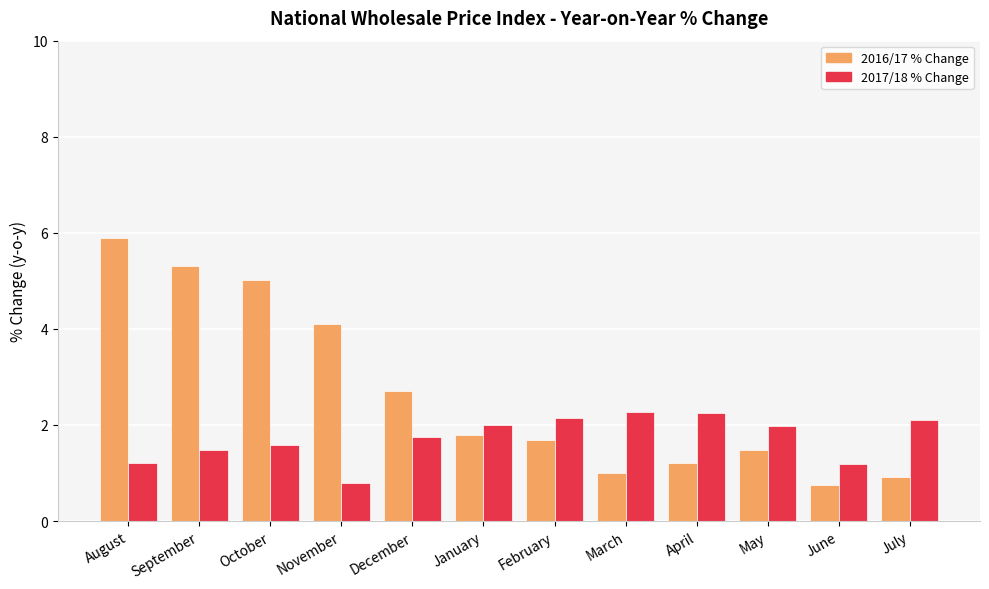

What is the minimum value for 2017/18 % Change?

0.8